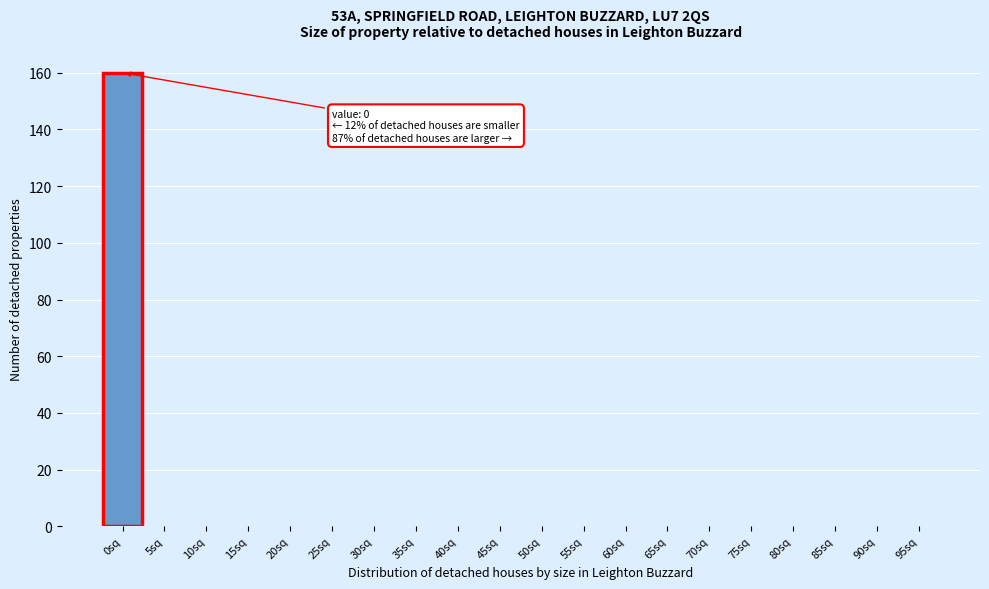

Reading right to left, what are all the values shown in this chart?

95sq=0	90sq=0	85sq=0	80sq=0	75sq=0	70sq=0	65sq=0	60sq=0	55sq=0	50sq=0	45sq=0	40sq=0	35sq=0	30sq=0	25sq=0	20sq=0	15sq=0	10sq=0	5sq=0	0sq=160